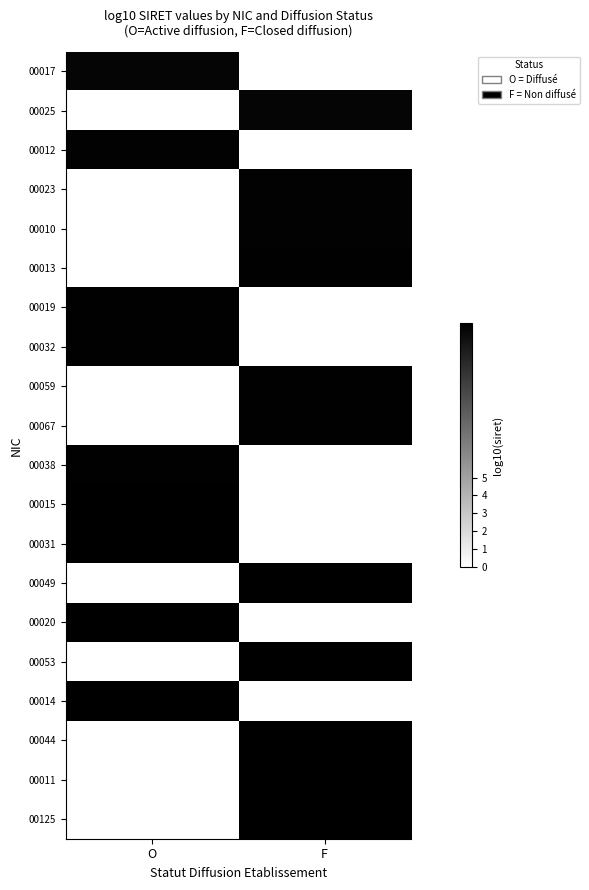

How many categories are shown in the chart?

2